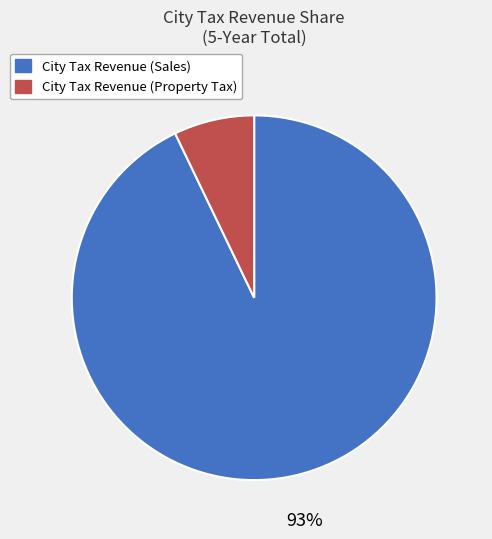

To the nearest percent, what is the difference between the largest and smallest slice percentages?

86%